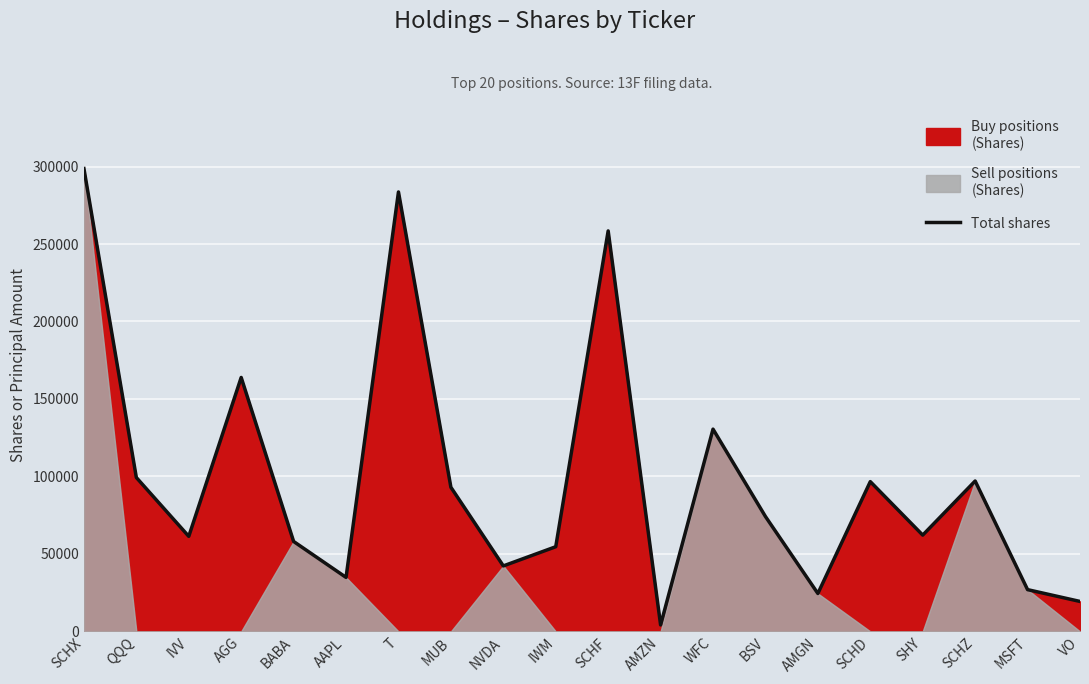

How many lines are shown in the chart?

1